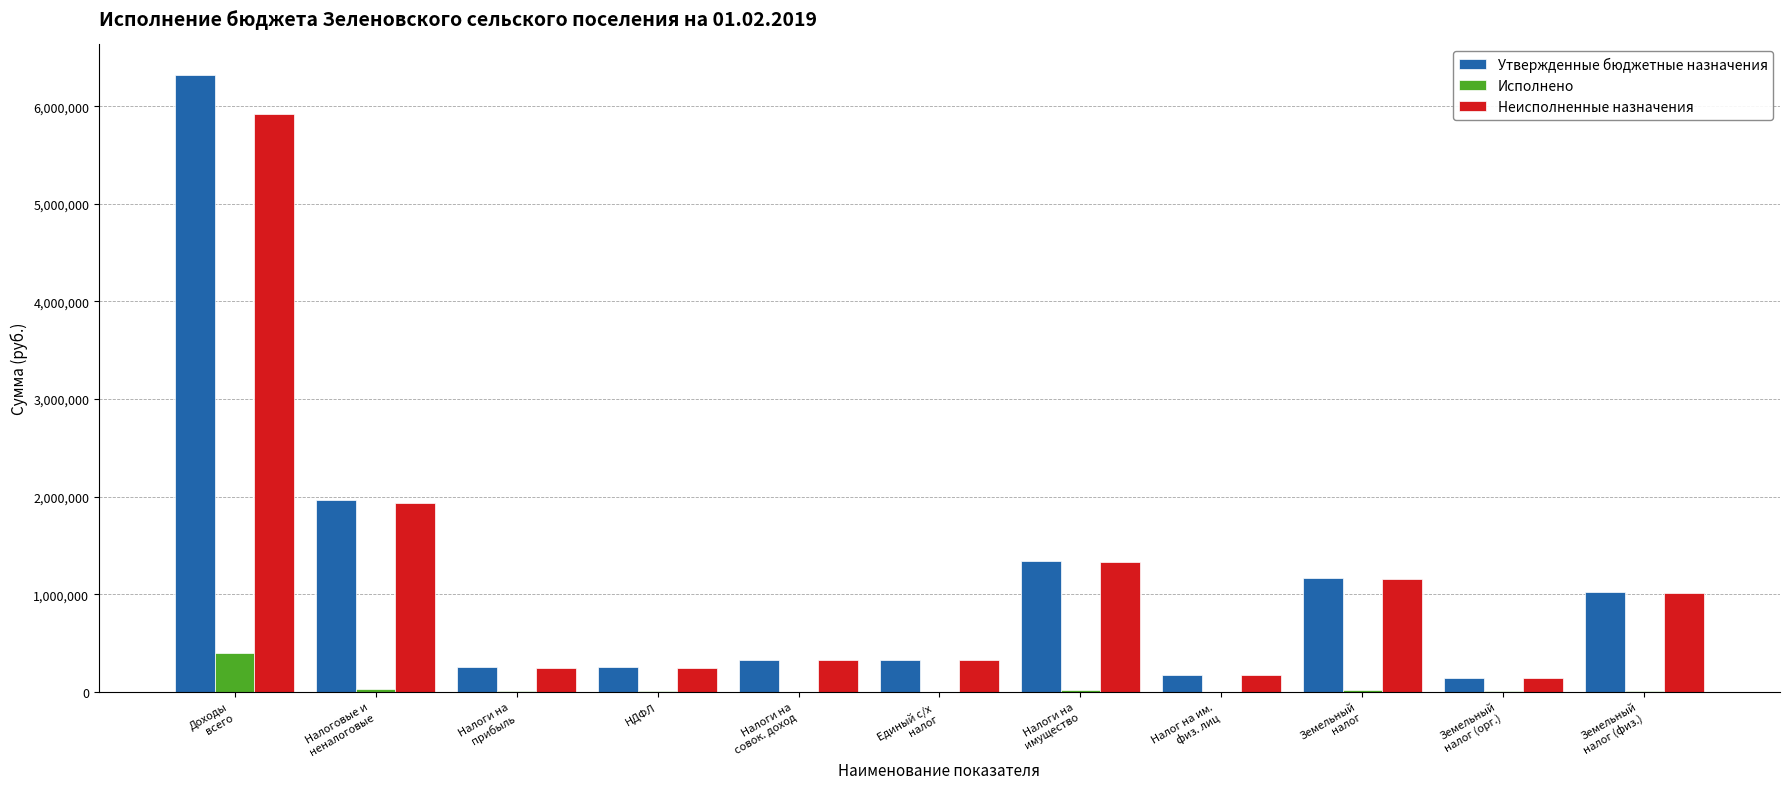

What is the greatest value displayed?

6318200.0